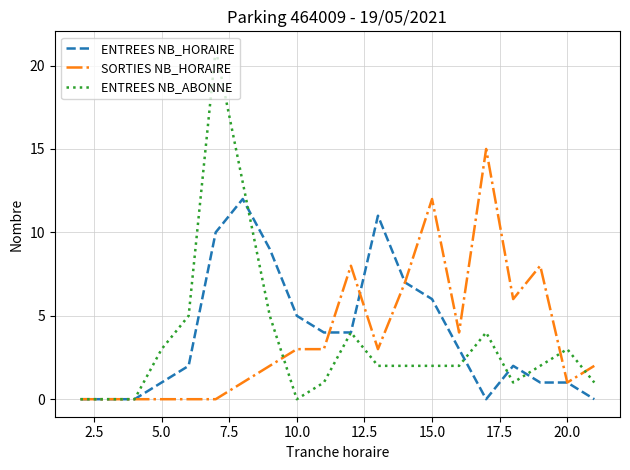

What is the maximum value shown in the chart?

21